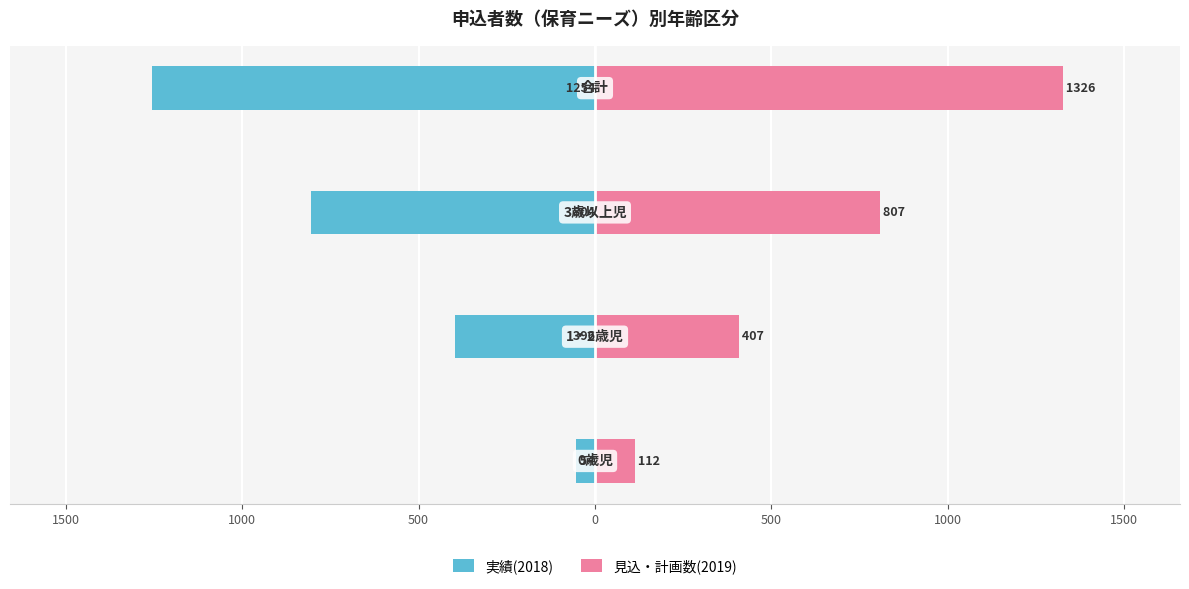

Rank the series by their maximum value, from lowest to highest.

実績(2018), 見込・計画数(2019)